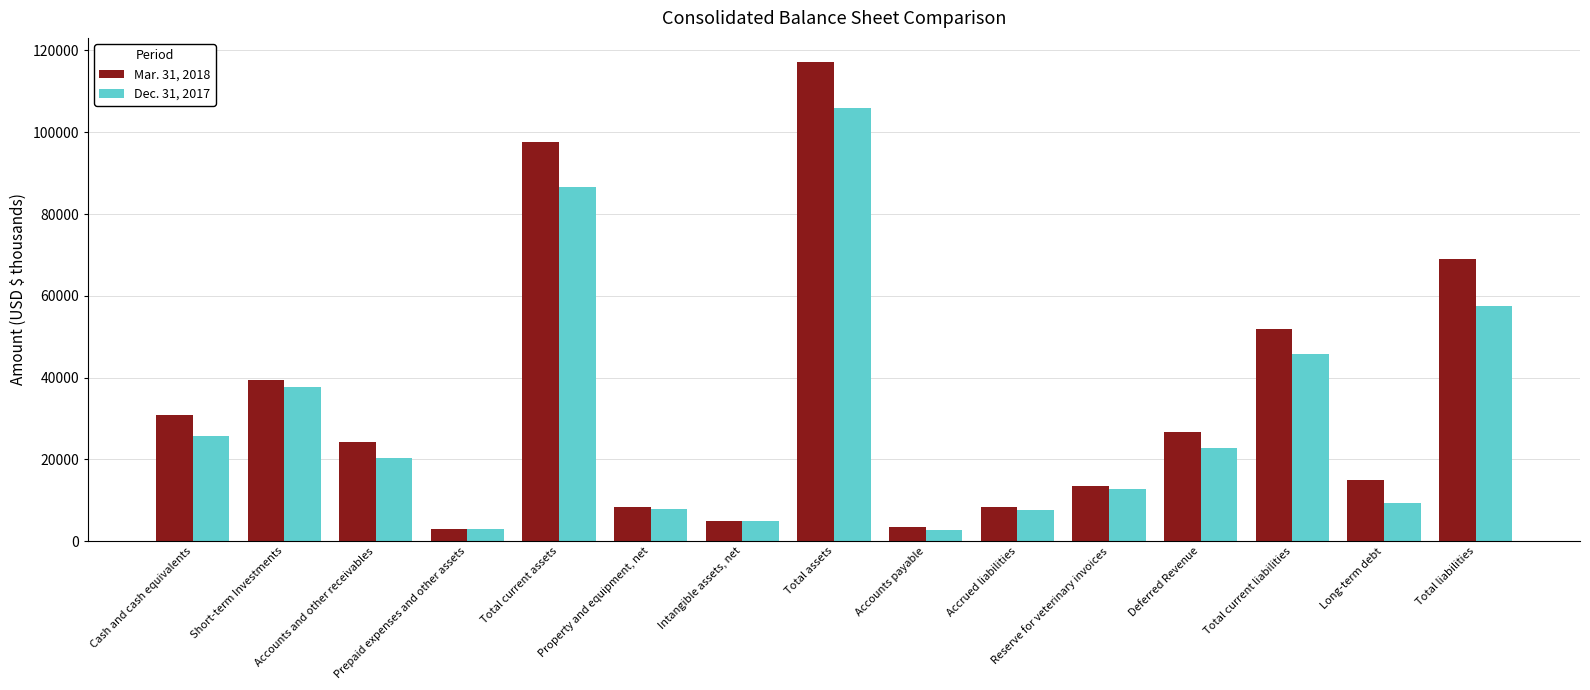

What is the smallest value displayed?

2716